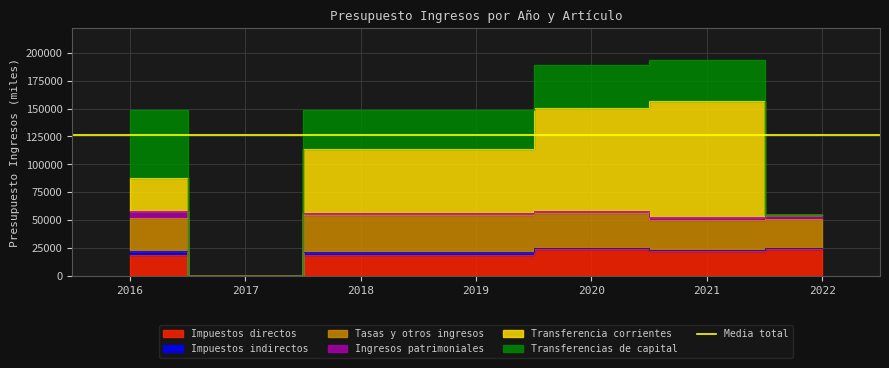

What is the value of the Ingresos patrimoniales point at the 4th from the left?

2600.0